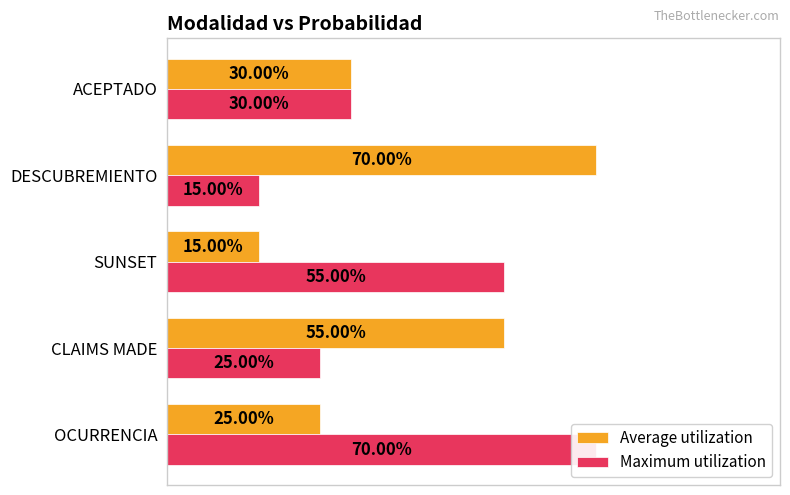

What is the value of the Maximum utilization bar at the 3rd from the left?

0.6